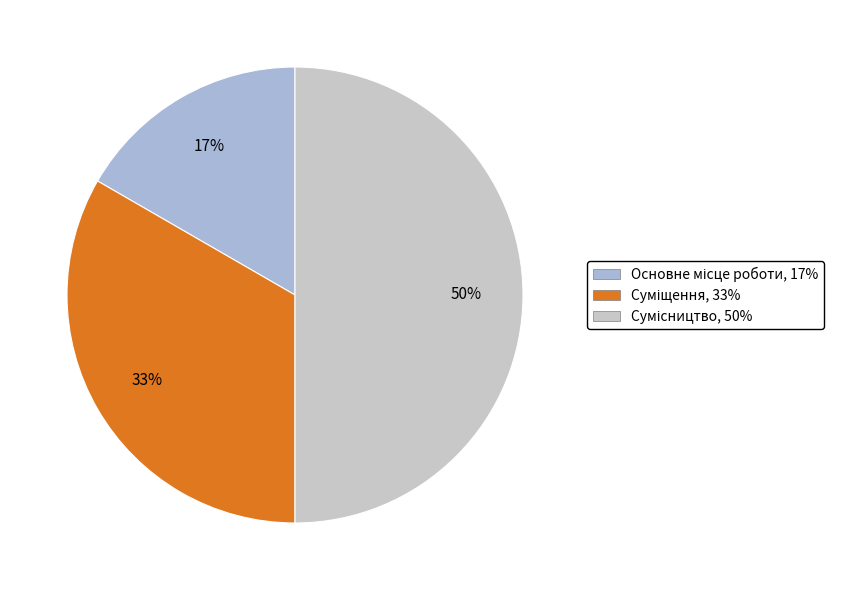

To the nearest percent, what is the difference between the Суміщення and Основне місце роботи slice percentages?

17%